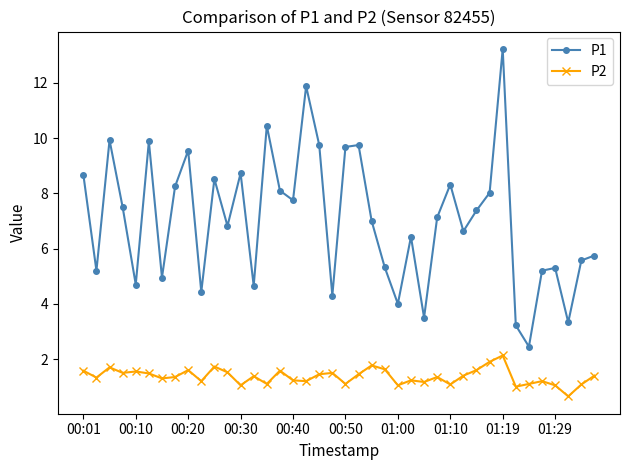

List the series in order of their peak value, highest first.

P1, P2